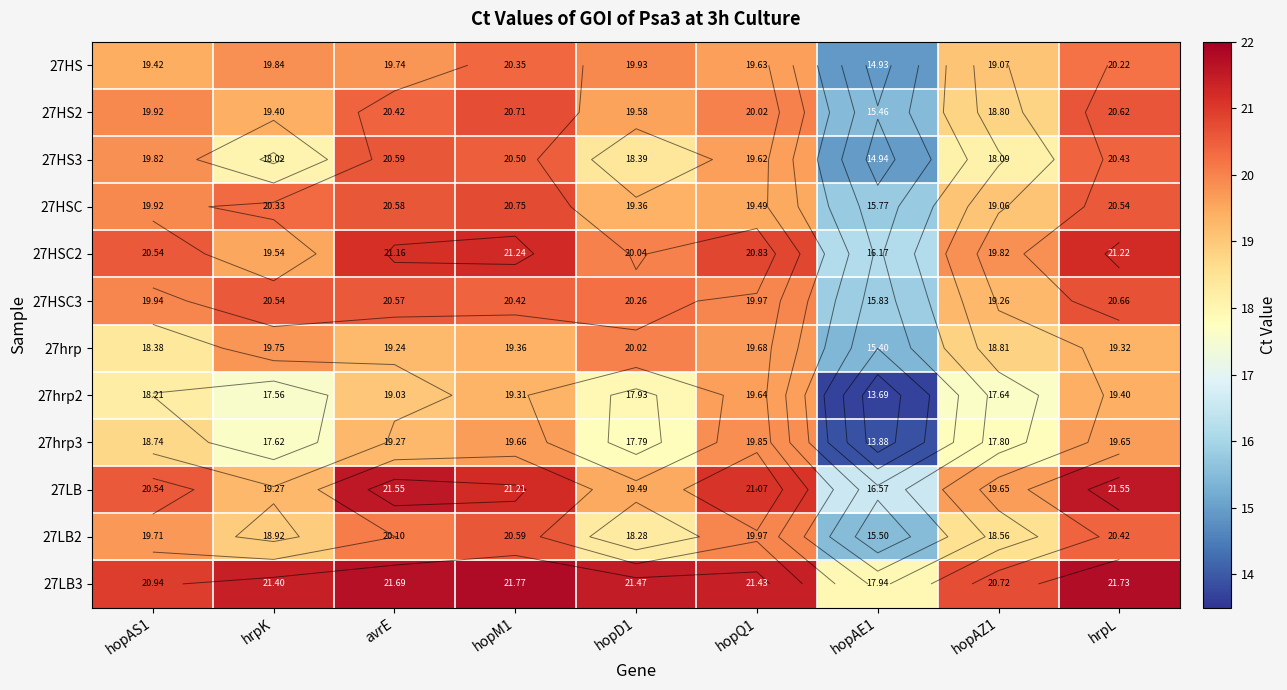

Which series has the largest total across all categories?

27LB3